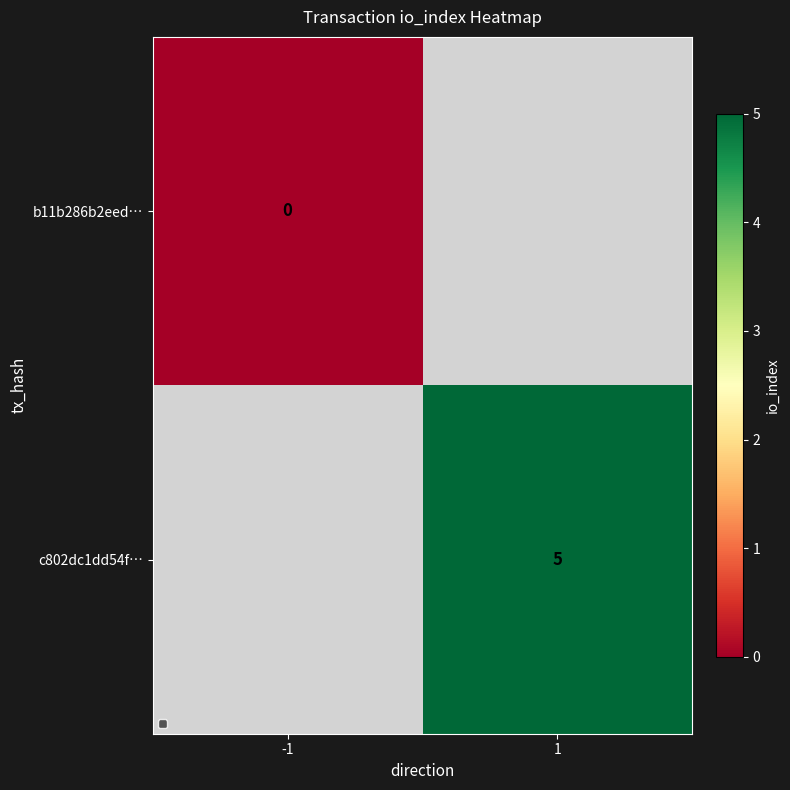

The c802dc1dd54f… series shows 5 at 1. True or false?

True